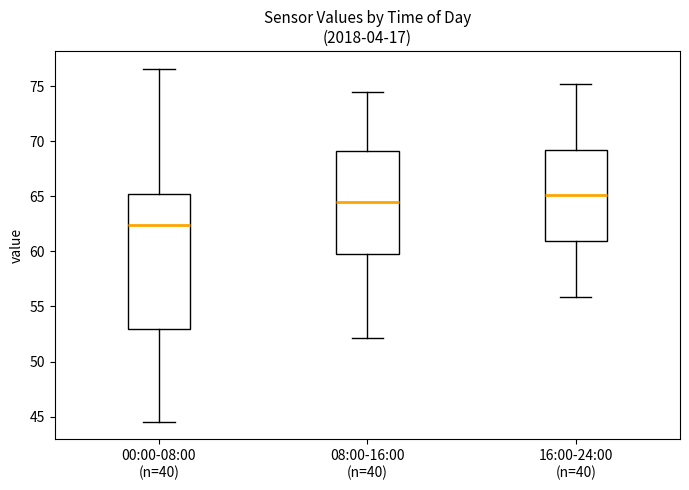

Reading left to right, read every box against the y-axis: the position of its median line, the range the box covers, and the ends of its whiskers. The values are not printed on the chart, so give them approximately, as read against the axis.

00:00-08:00 (n=40): median 62.5, box 53.0 to 65.0, whiskers 44.5 to 76.5
08:00-16:00 (n=40): median 64.5, box 60.0 to 69.0, whiskers 52.0 to 74.5
16:00-24:00 (n=40): median 65.0, box 61.0 to 69.5, whiskers 56.0 to 75.0